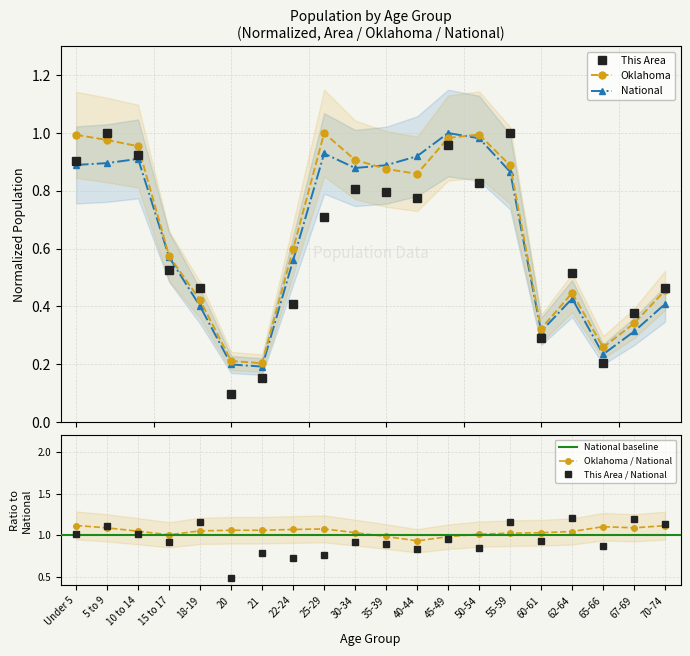

Is it true that National equals 0.3 at 60-61?

True